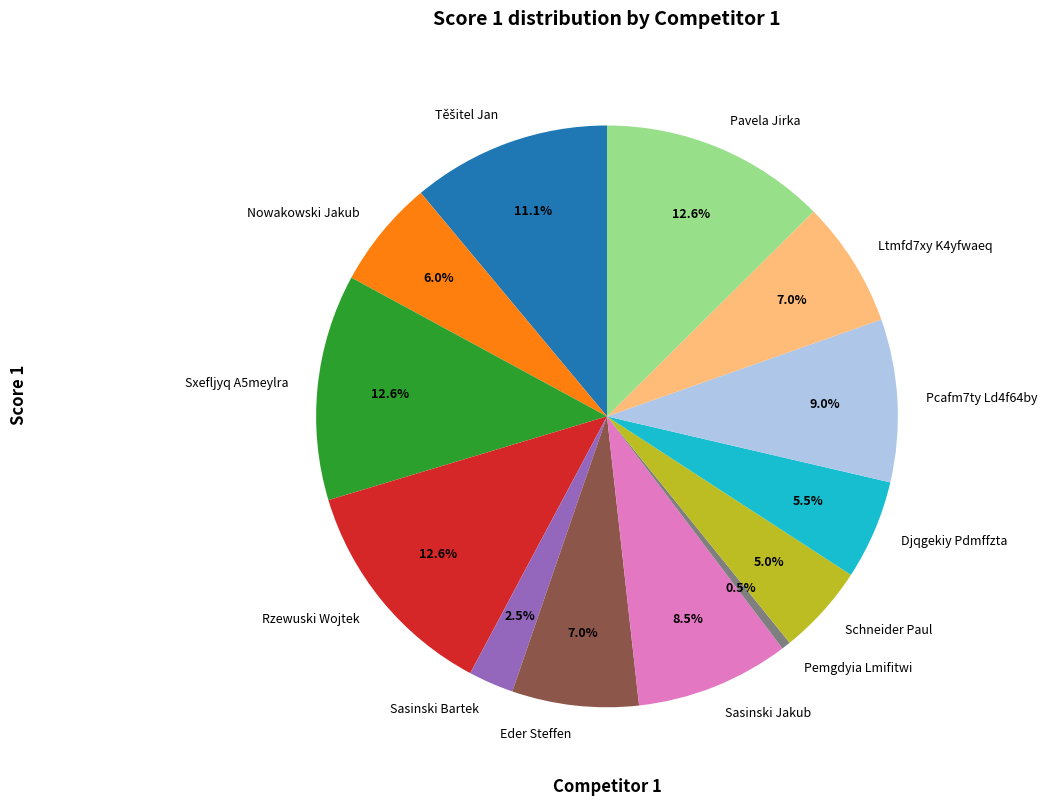

Is there a majority slice in this chart?

No